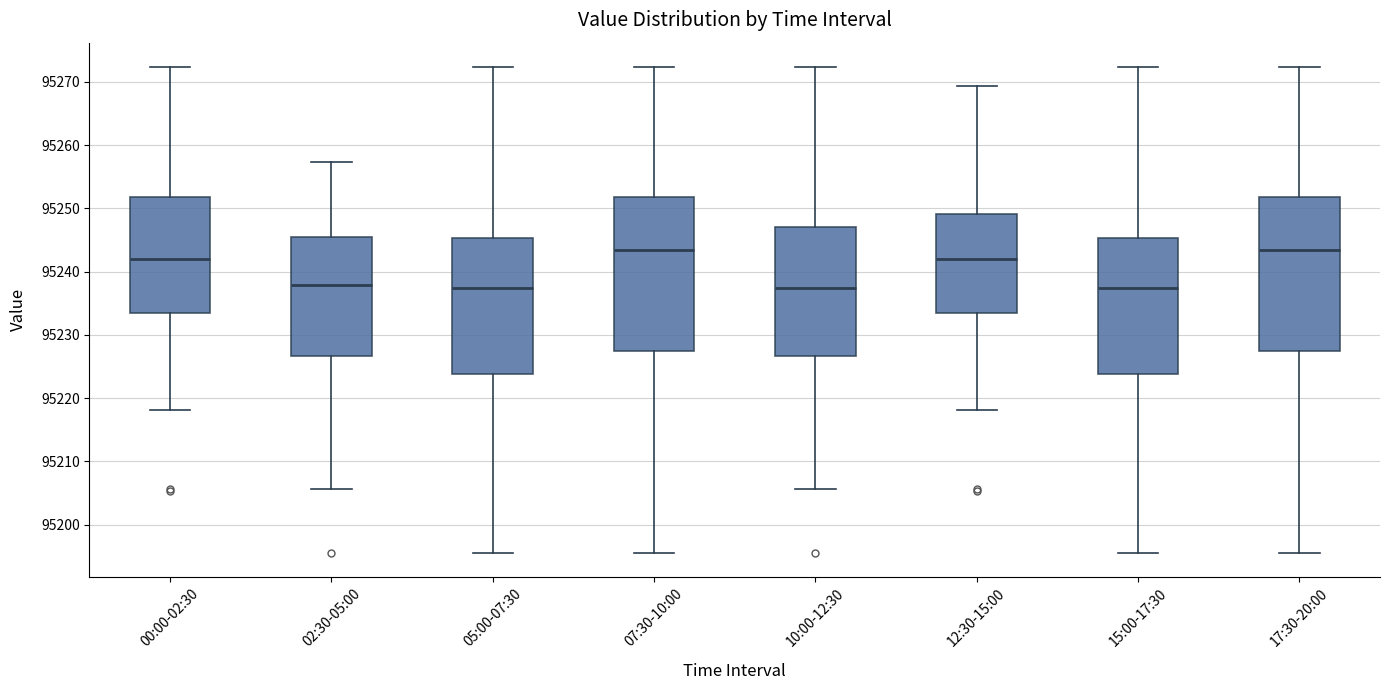

Where does the median line of the box for 07:30-10:00 sit on the y-axis? The values are not printed on the chart, so give them approximately, as read against the axis.

95243